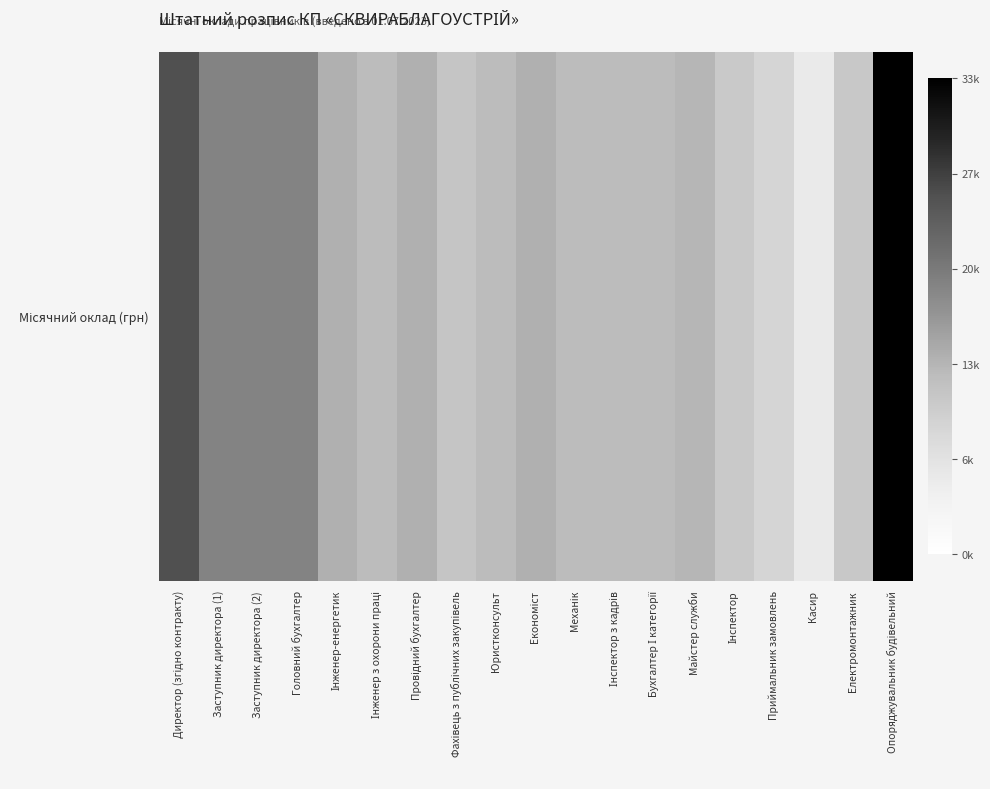

What is the difference between the values at Заступник директора (1) and Бухгалтер І категорії?

6377.2